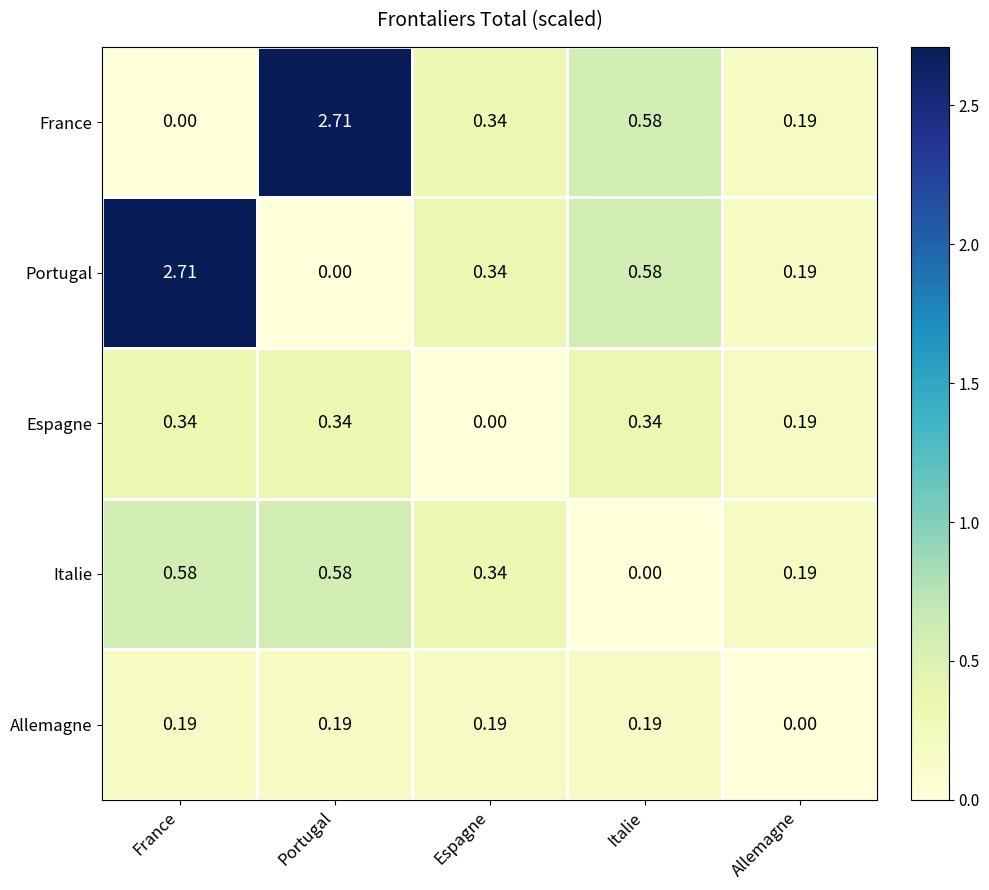

Rank the categories by France value from highest to lowest.

Portugal, Italie, Espagne, Allemagne, France